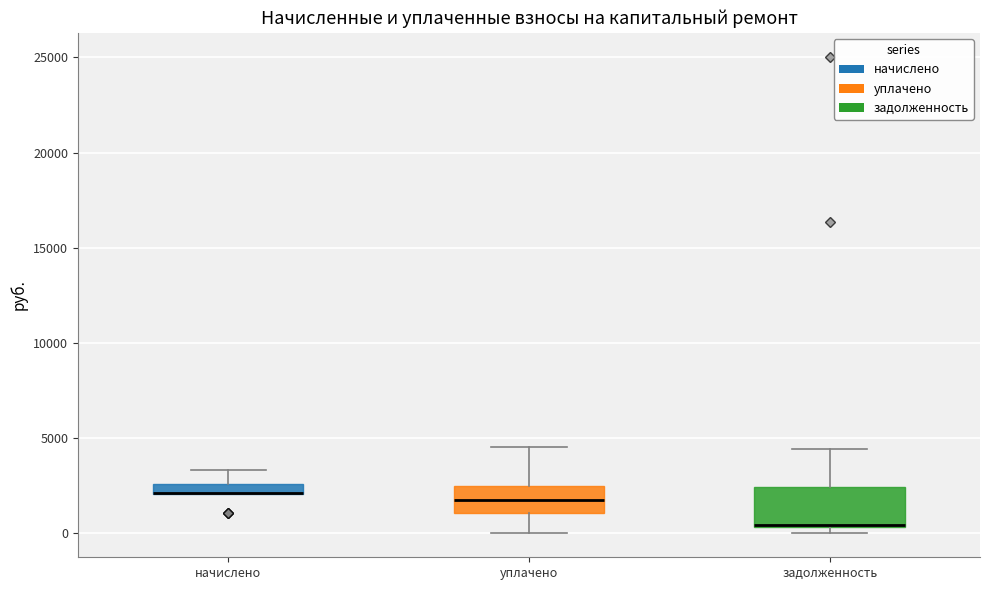

Where is the upper edge of the box for начислено on the y-axis? The values are not printed on the chart, so give them approximately, as read against the axis.

2500